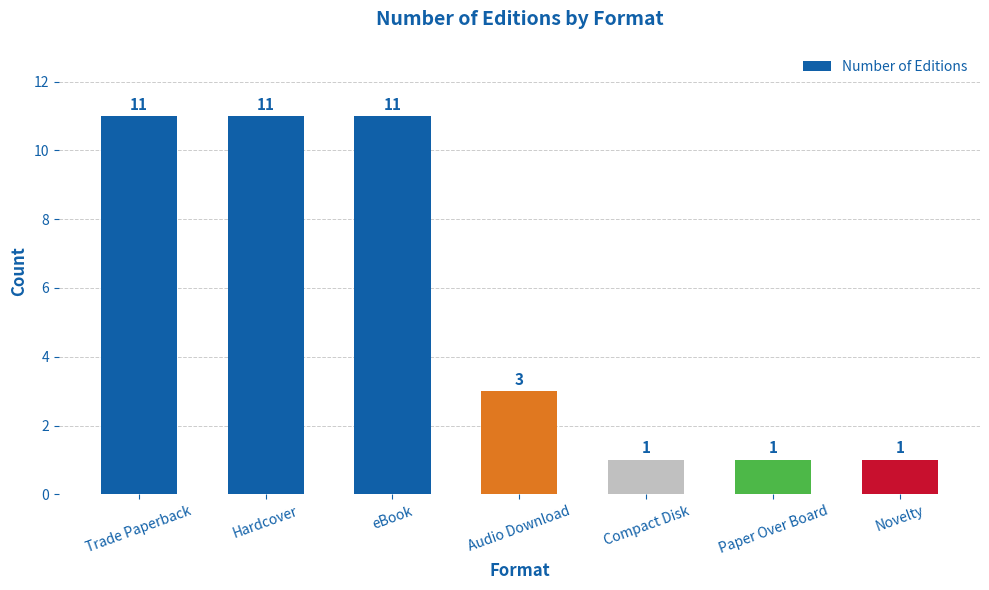

Where does the data first go above 3?

Trade Paperback